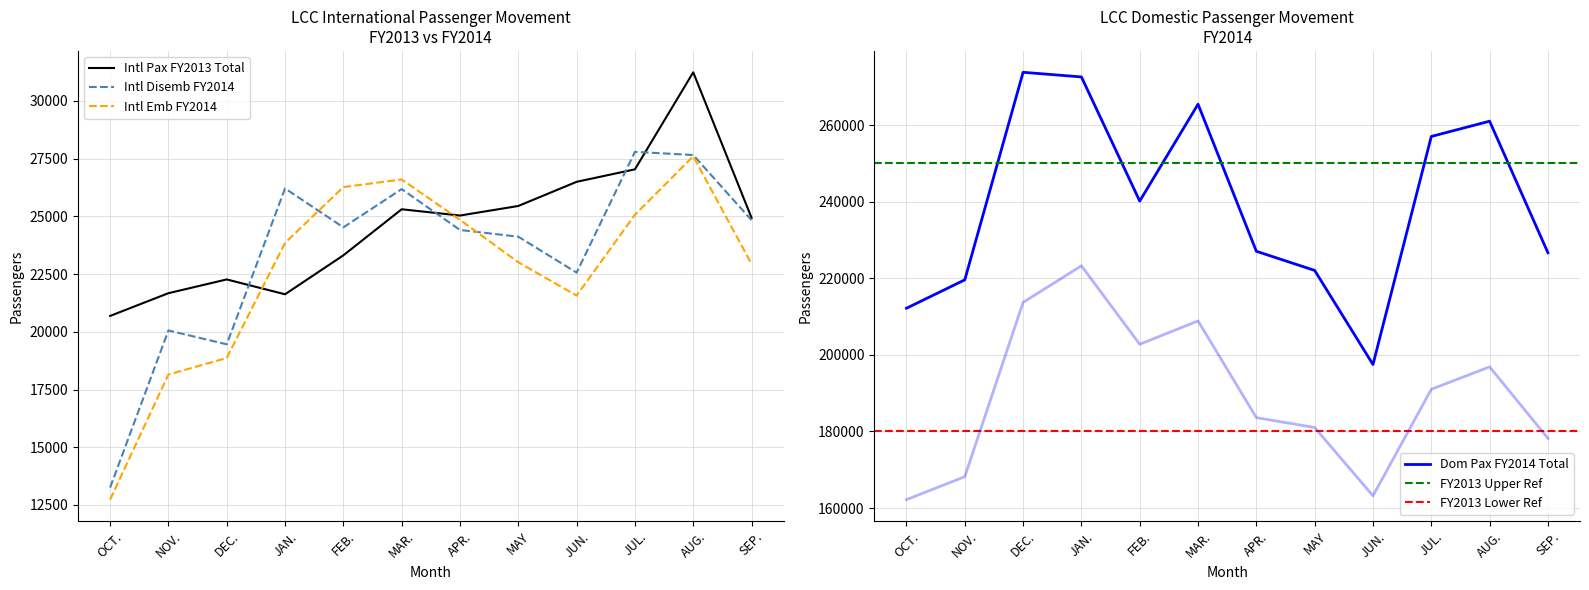

True or false: Dom Pax FY2014 Total and Intl Pax FY2013 Total intersect in this chart.

False